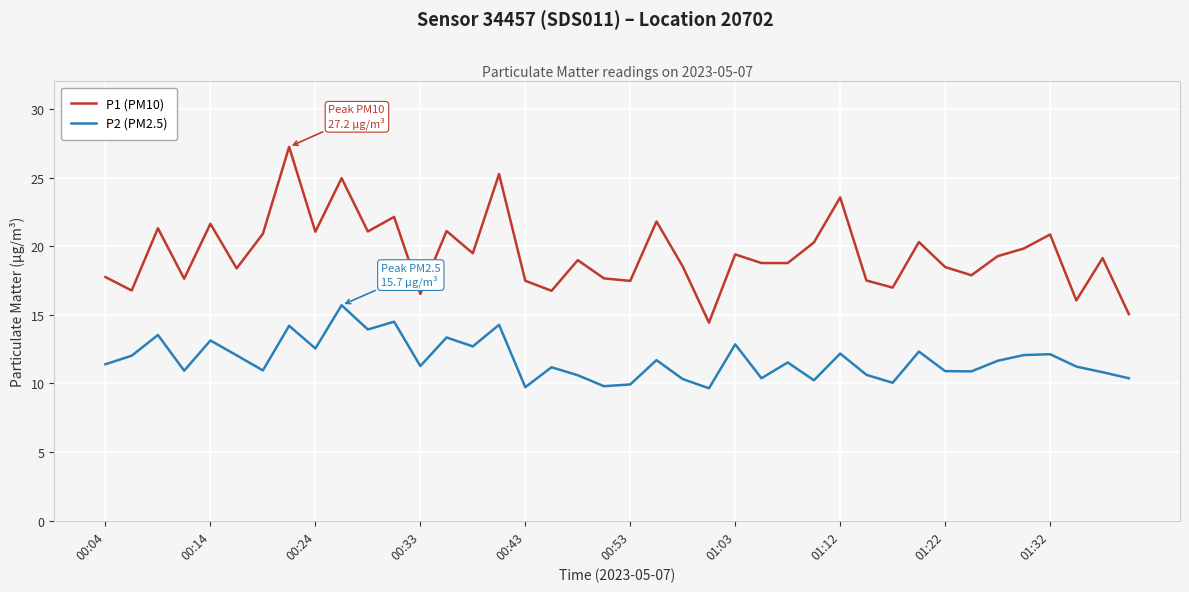

List the series in order of their peak value, lowest first.

P2 (PM2.5), P1 (PM10)